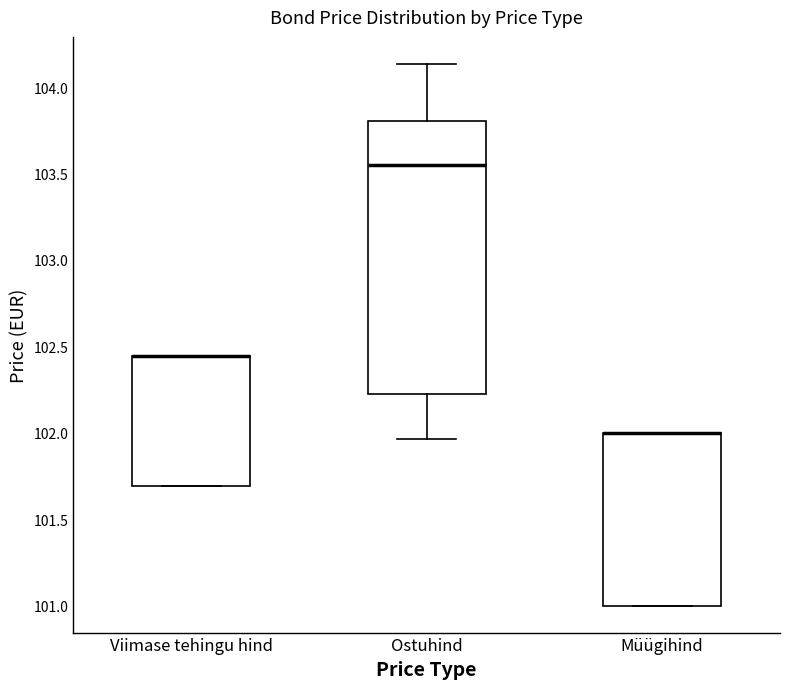

Reading left to right, read every box against the y-axis: the position of its median line, the range the box covers, and the ends of its whiskers. The values are not printed on the chart, so give them approximately, as read against the axis.

Viimase tehingu hind: median 102.45 (drawn on the box's upper edge), box 101.70 to 102.45, whiskers 101.70 to 102.45
Ostuhind: median 103.55, box 102.25 to 103.80, whiskers 101.95 to 104.15
Müügihind: median 102.00 (drawn on the box's upper edge), box 101.00 to 102.00, whiskers 101.00 to 102.00